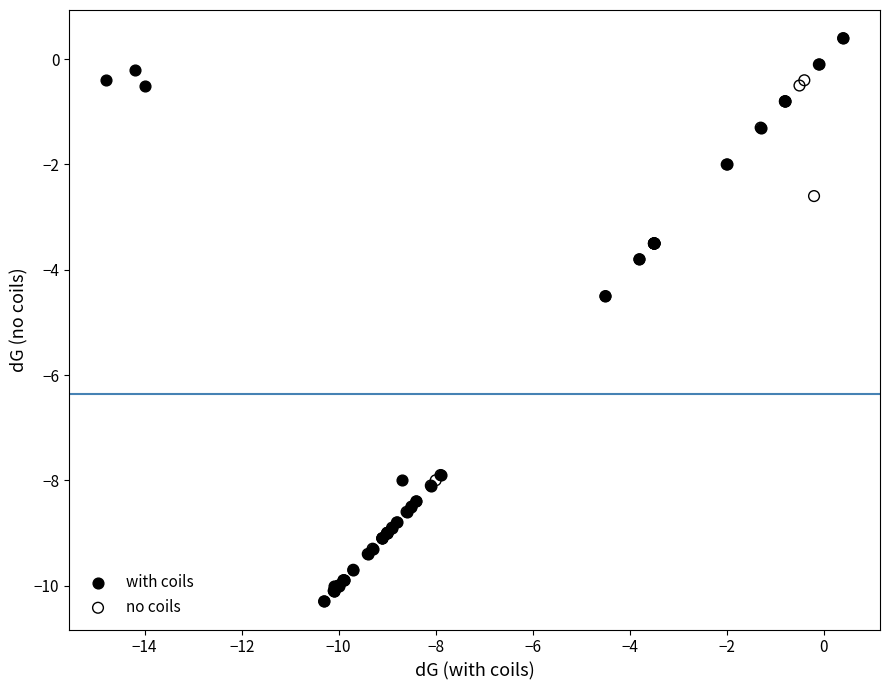

What are all the series names shown in the legend?

with coils, no coils